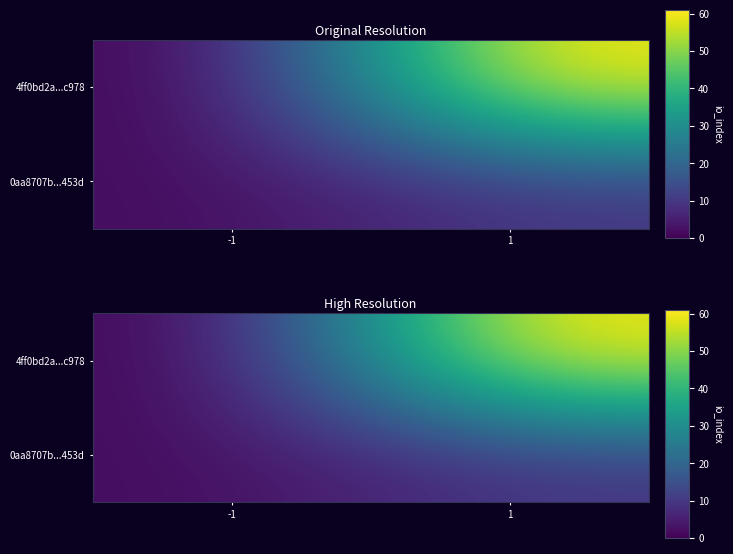

Which has a higher value, 1 or -1?

1